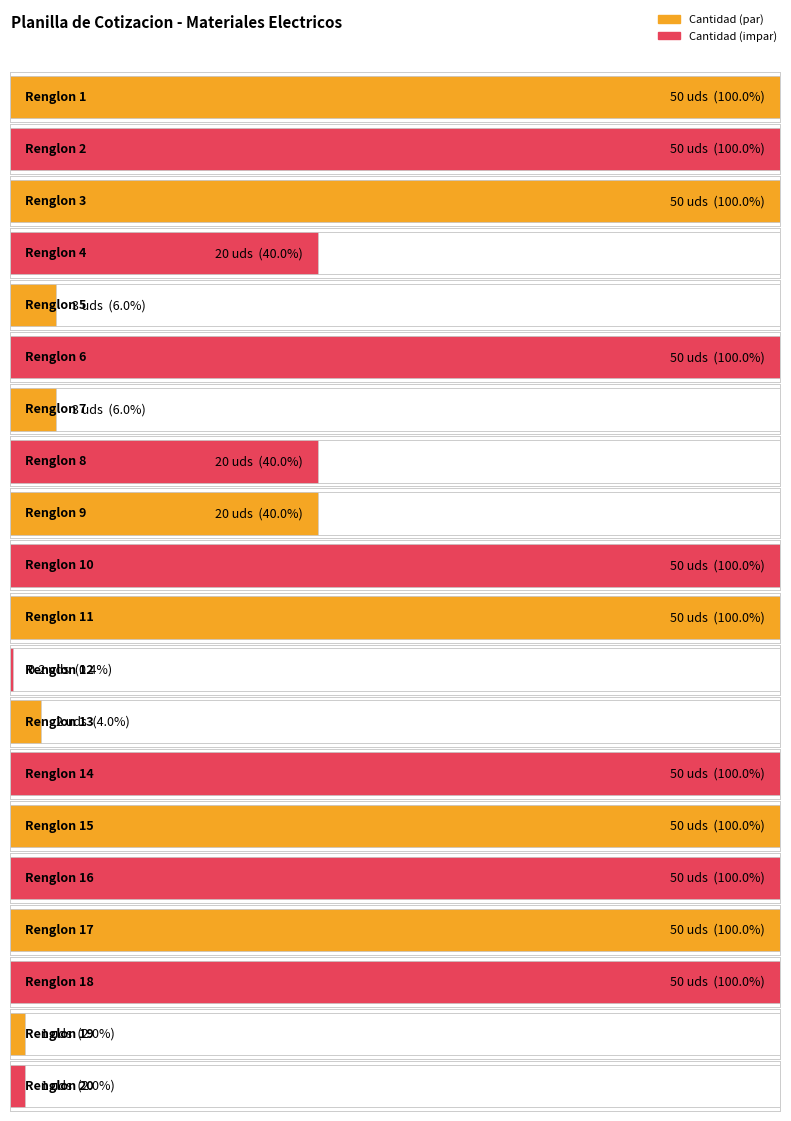

Reading right to left, transcribe all the data shown in this chart.

20=1.0	19=1.0	18=50.0	17=50.0	16=50.0	15=50.0	14=50.0	13=2.0	12=0.2	11=50.0	10=50.0	9=20.0	8=20.0	7=3.0	6=50.0	5=3.0	4=20.0	3=50.0	2=50.0	1=50.0